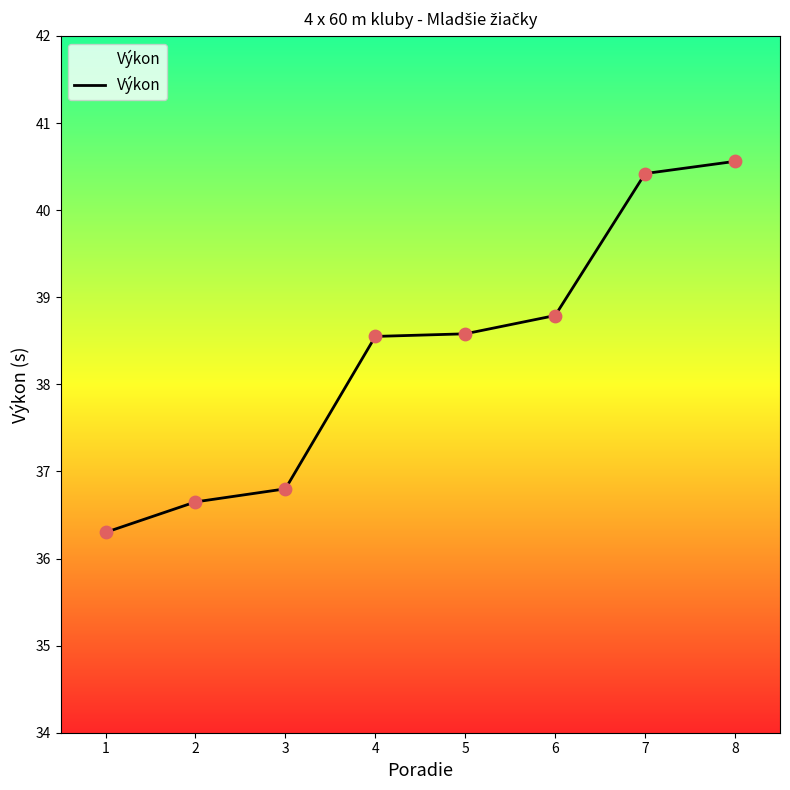

What is the ratio of the value at 8 to the value at 3?

1.1